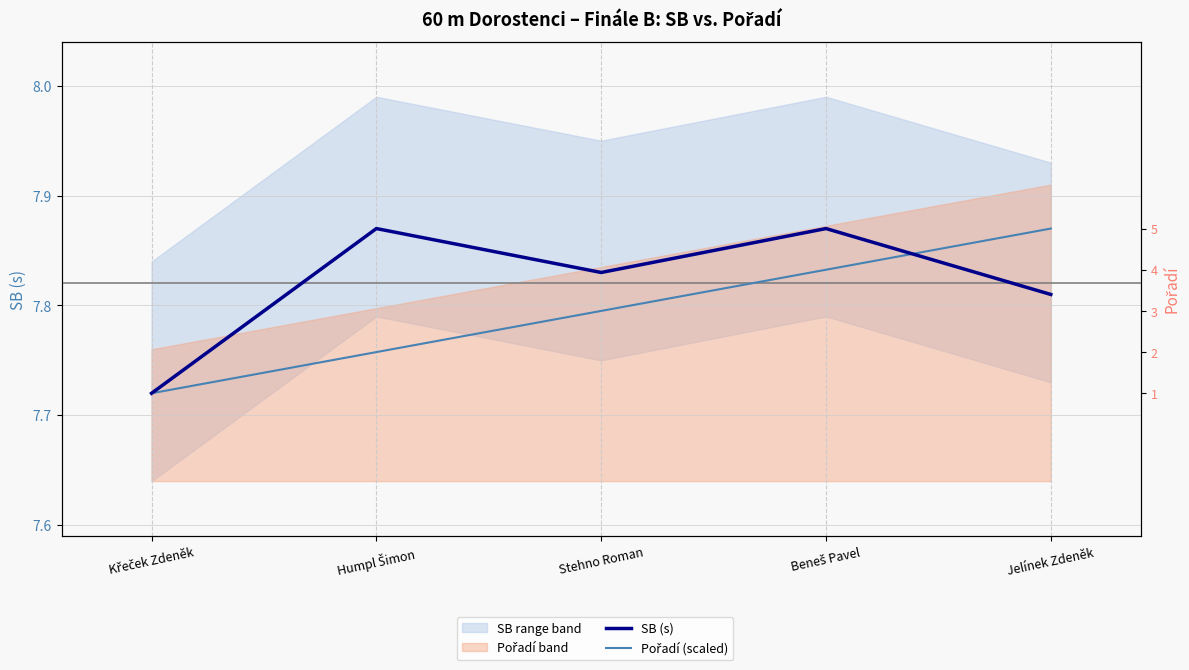

At how many categories does at least one series exceed 7?

5